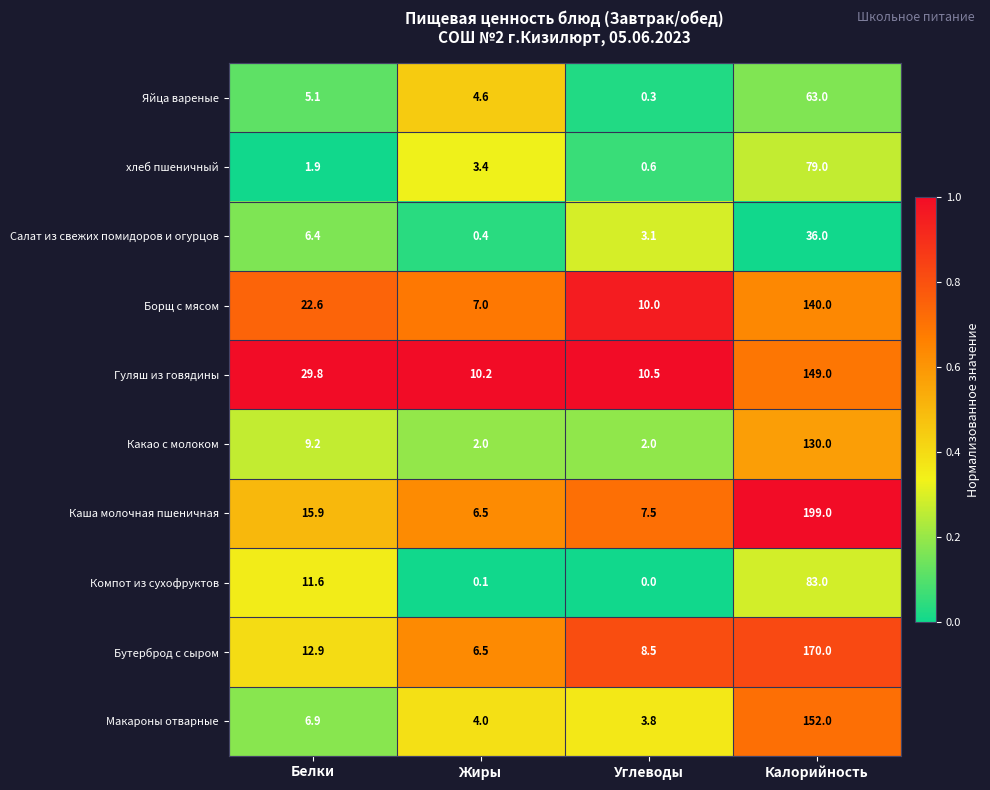

Between Углеводы and Калорийность, which series saw the biggest shift?

Каша молочная пшеничная